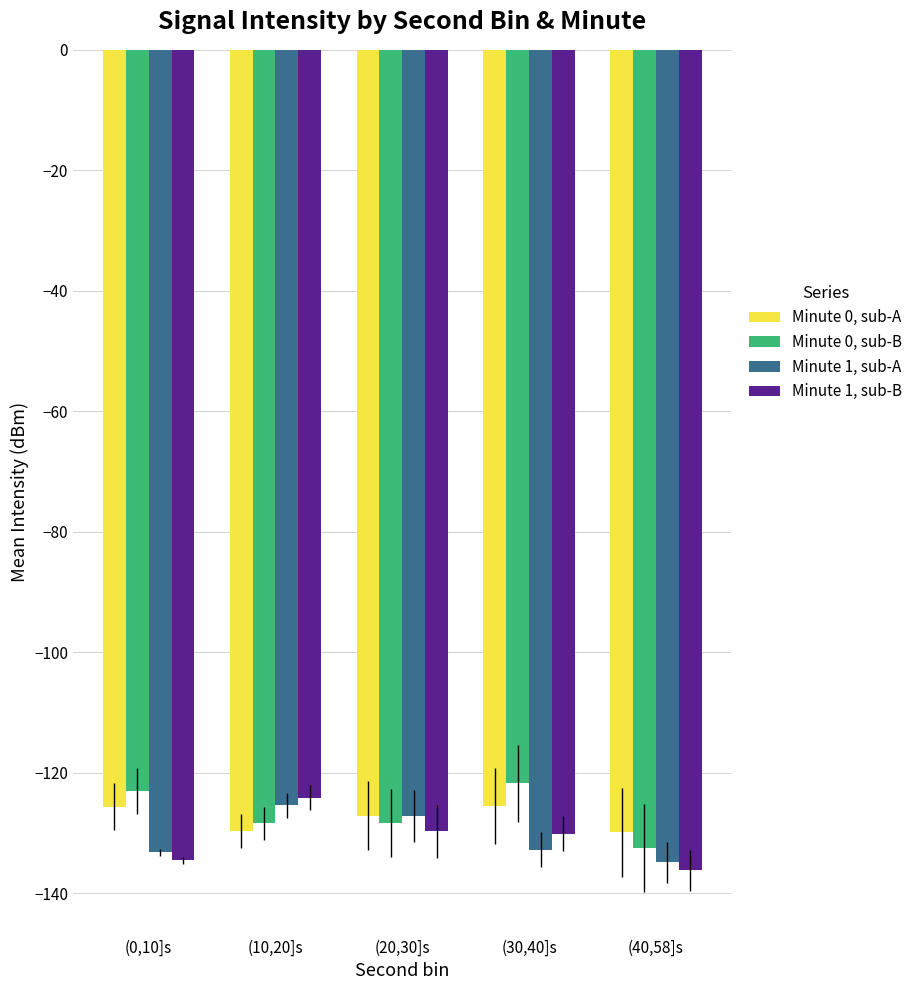

What is the average value of the Minute 0, sub-B series?

-126.8